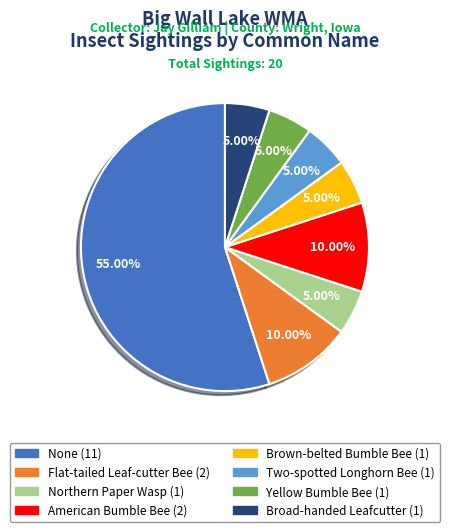

Does None account for over 50% of the chart?

Yes